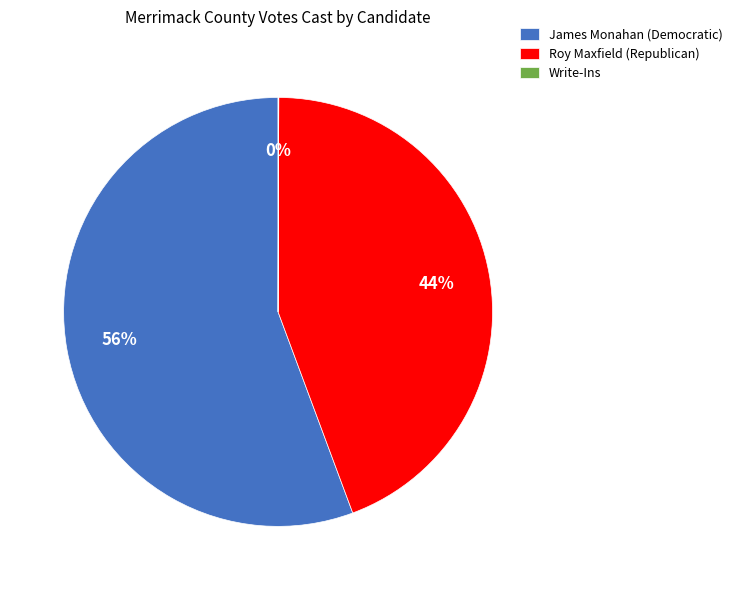

True or false: Roy Maxfield (Republican) accounts for 44% of the total.

True